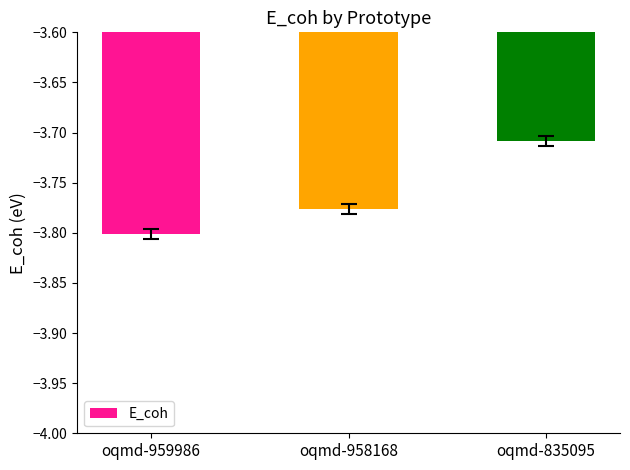

What is the sum of the values at oqmd-958168 and oqmd-959986?

-7.6